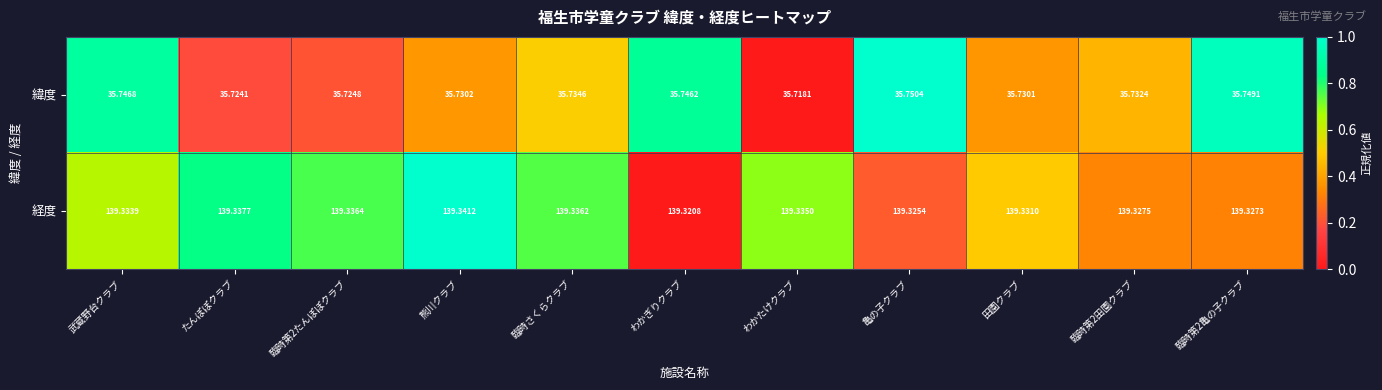

Which category has the lowest value across all series?

わかたけクラブ